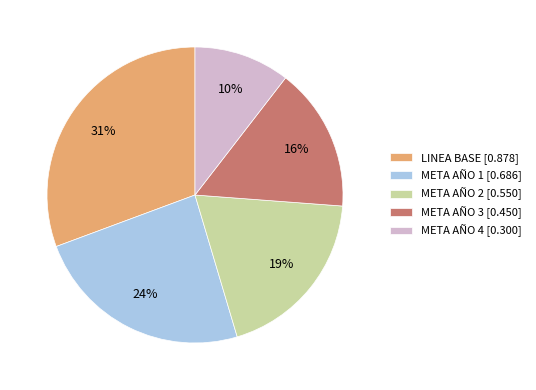

Is the sum of LINEA BASE [0.878] and META AÑO 1 [0.686] greater than half?

Yes